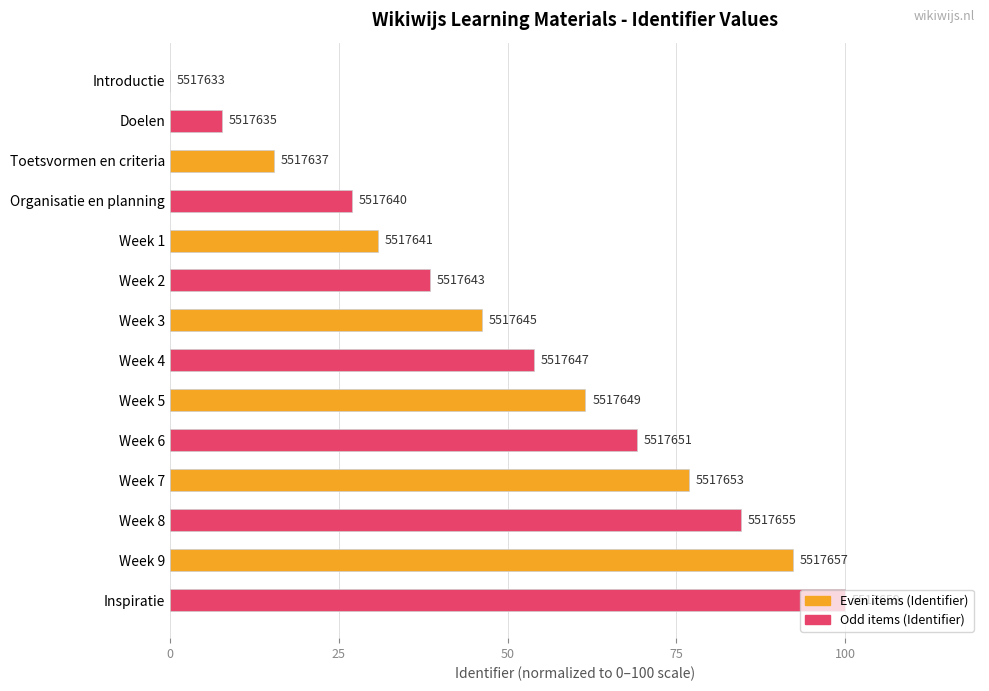

Are the bars horizontal?

Yes